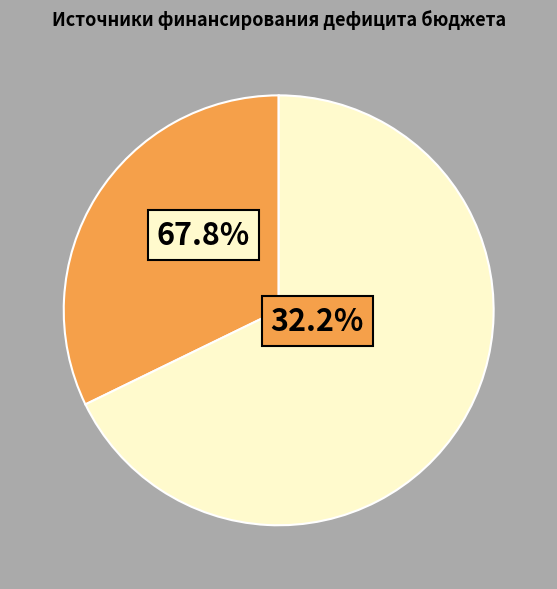

What is the smallest slice in the pie chart?

Получение кредитов от других бюджетов